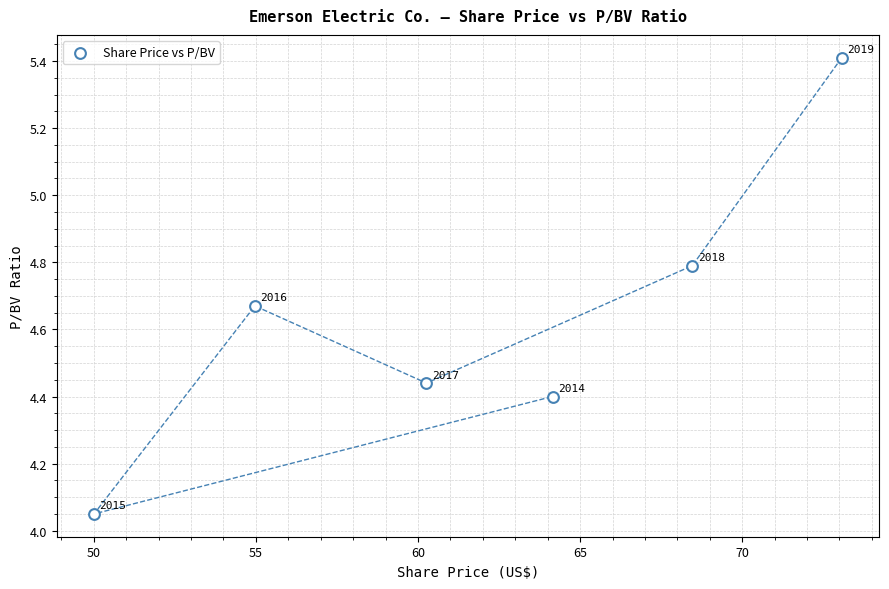

What is the average X value?

61.8